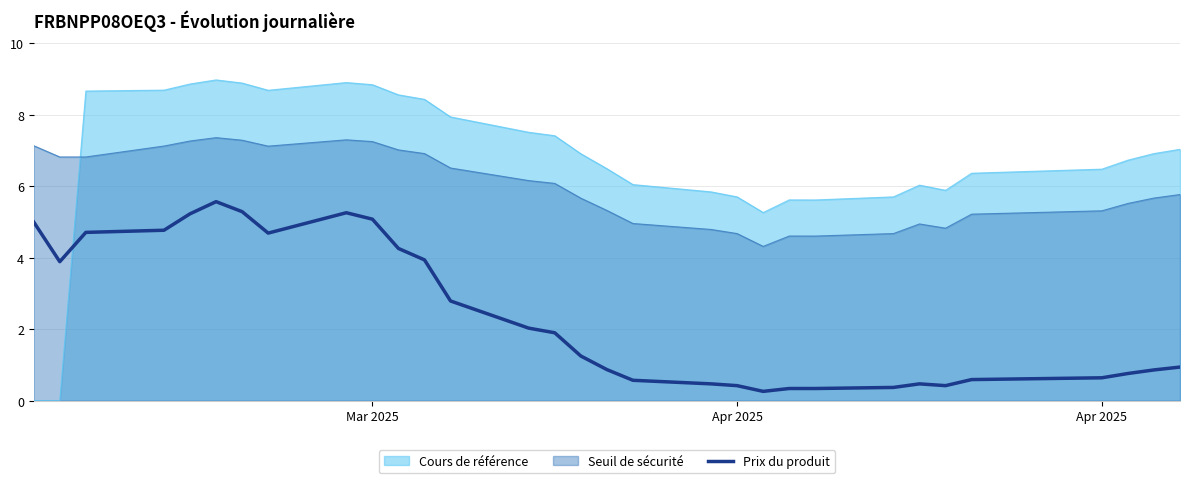

Reading left to right, transcribe all the data shown in this chart.

5.0	3.9	4.7	4.8	5.2	5.6	5.3	4.7	5.3	5.1	4.3	3.9	2.8	2.0	1.9	1.2	0.9	0.6	0.5	0.4	0.3	0.3	0.3	0.4	0.5	0.4	0.6	0.6	0.8	0.9	0.9